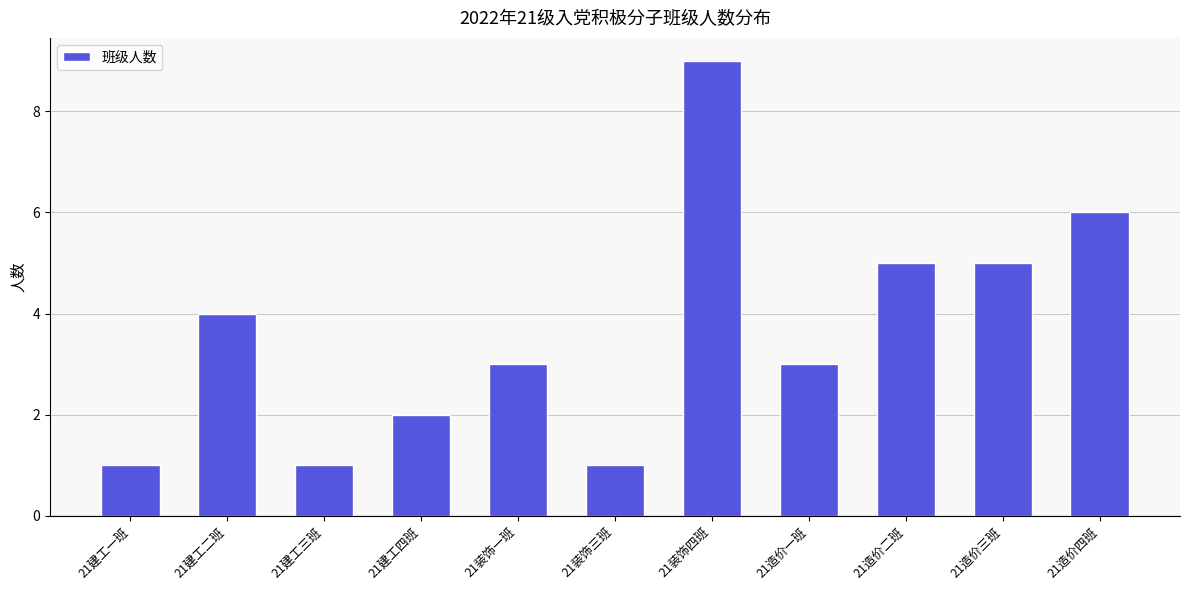

What is the maximum value shown in the chart?

9